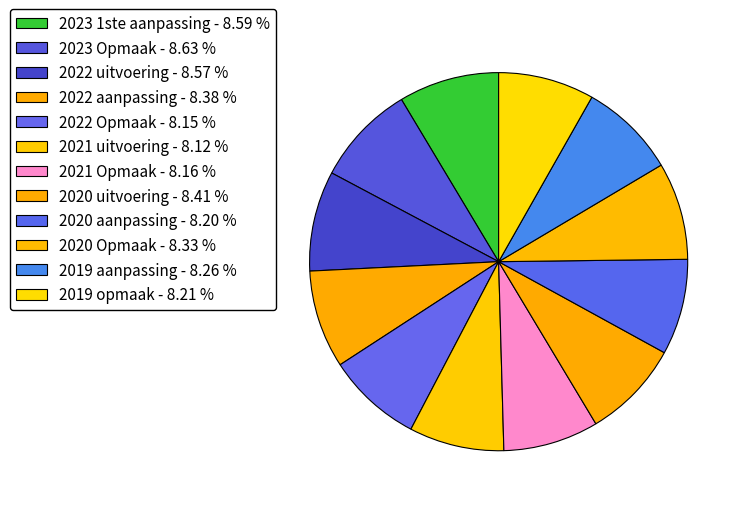

Which category has the smallest portion of the pie?

2021 uitvoering